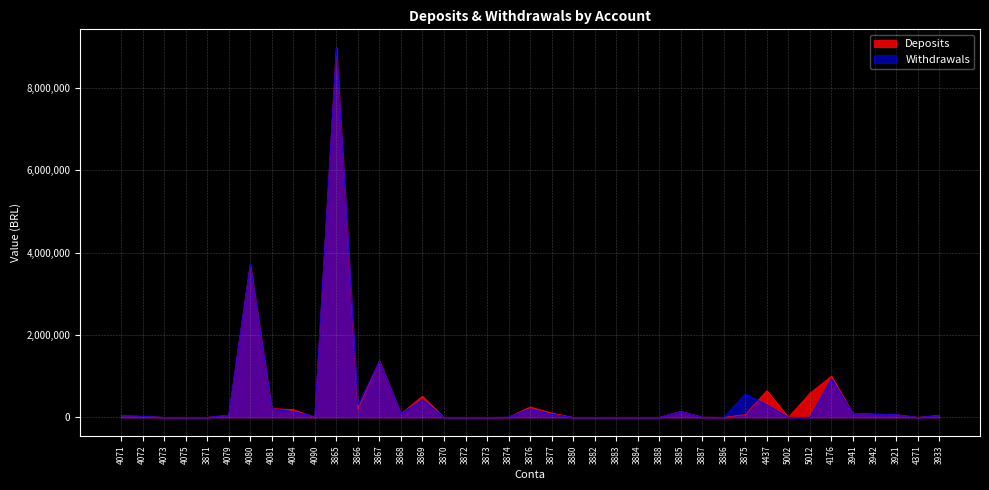

Reading left to right, list all the values displayed in this chart.

Deposits: 4071=39944.3	4072=24050.7	4073=0.0	4075=0.0	3871=0.0	4079=51930.8	4080=3723601.5	4081=212928.9	4084=190000.0	4090=0.0	3865=8976867.1	3866=203314.7	3867=1377188.6	3868=87185.4	3869=513620.0	3870=0.0	3872=0.0	3873=0.0	3874=3164.4	3876=251934.5	3877=104789.2	3880=0.0	3882=0.0	3883=0.0	3884=0.0	3888=0.0	3885=143169.7	3887=4960.7	3886=0.0	3875=67755.4	4437=650000.0	5002=1957.8	5012=585322.7	4176=1001510.5	3941=94204.4	3942=79021.2	3921=66018.7	4371=0.0	3933=47961.6
Withdrawals: 4071=39744.9	4072=23938.2	4073=0.0	4075=0.0	3871=0.0	4079=51827.8	4080=3719207.8	4081=212928.2	4084=137905.0	4090=23490.0	3865=8965870.1	3866=310028.2	3867=1366535.6	3868=88234.8	3869=428931.1	3870=0.0	3872=0.0	3873=0.0	3874=3164.4	3876=206934.5	3877=74710.5	3880=0.0	3882=0.0	3883=0.0	3884=0.0	3888=0.0	3885=137491.8	3887=4960.7	3886=0.0	3875=567144.4	4437=300000.0	5002=1925.0	5012=0.0	4176=942823.7	3941=96354.4	3942=72251.9	3921=66146.7	4371=0.0	3933=40705.0